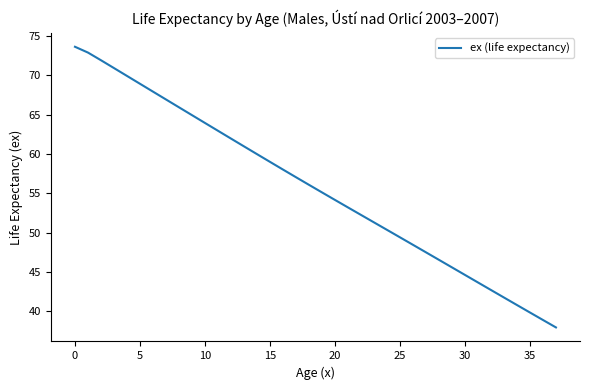

What is the greatest value displayed?

73.6